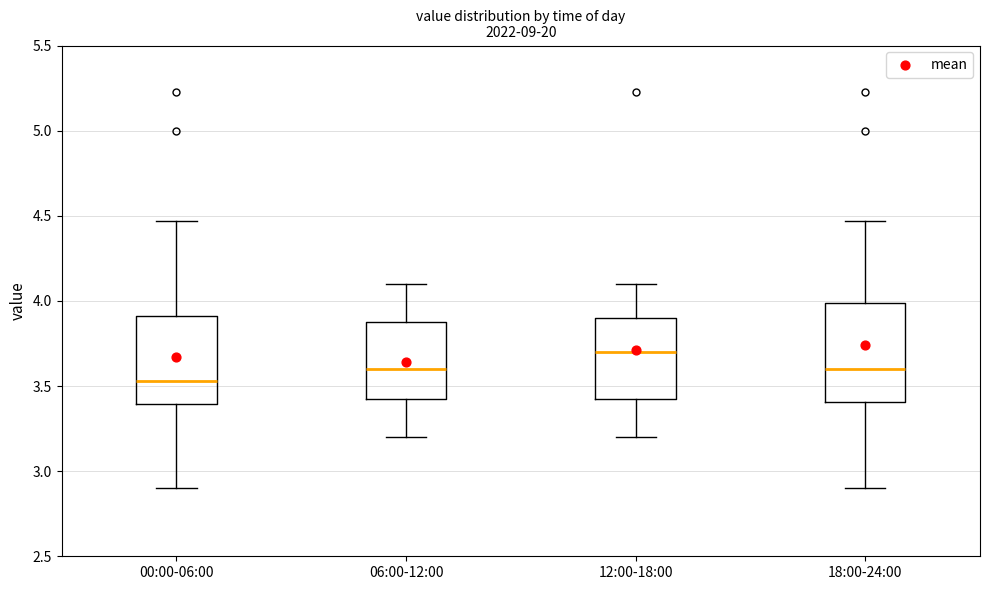

Reading left to right, transcribe this box plot: for each box, give where its median line is, the range the box spans, and where its two whiskers end, as read against the y-axis. The values are not printed on the chart, so give them approximately, as read against the axis.

00:00-06:00: median 3.55, box 3.40 to 3.90, whiskers 2.90 to 4.45
06:00-12:00: median 3.60, box 3.45 to 3.90, whiskers 3.20 to 4.10
12:00-18:00: median 3.70, box 3.45 to 3.90, whiskers 3.20 to 4.10
18:00-24:00: median 3.60, box 3.40 to 4.00, whiskers 2.90 to 4.45